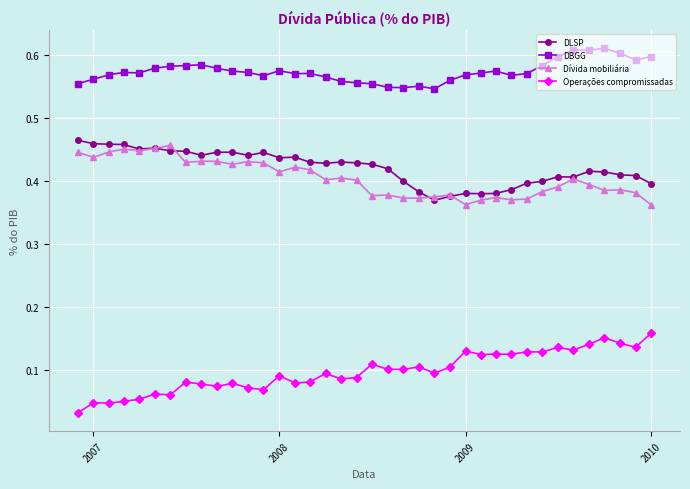

True or false: Dívida mobiliária and DBGG intersect in this chart.

False